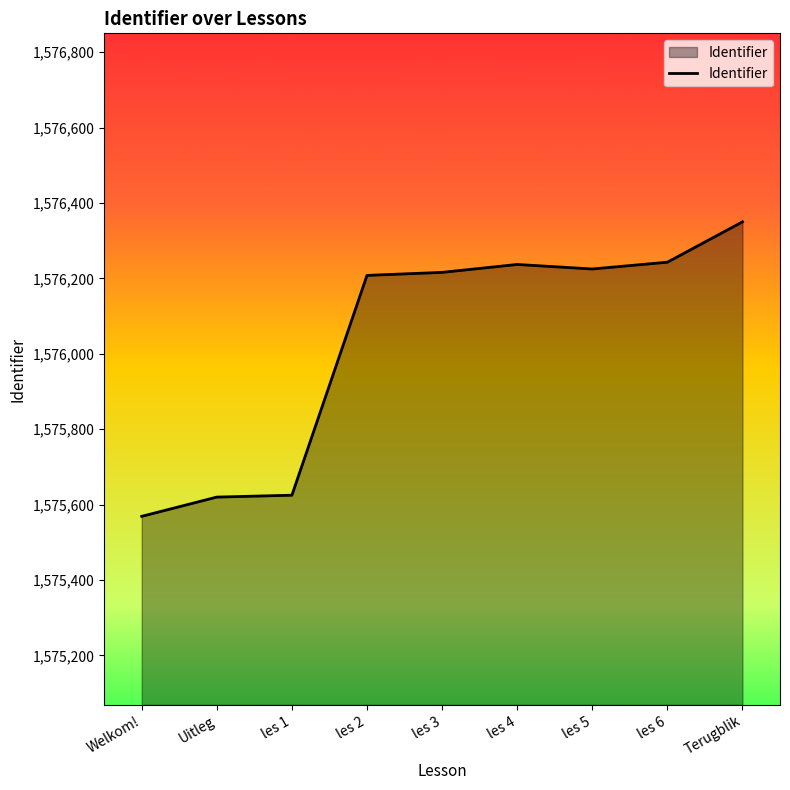

True or false: the data shows 2394178 at Terugblik.

False